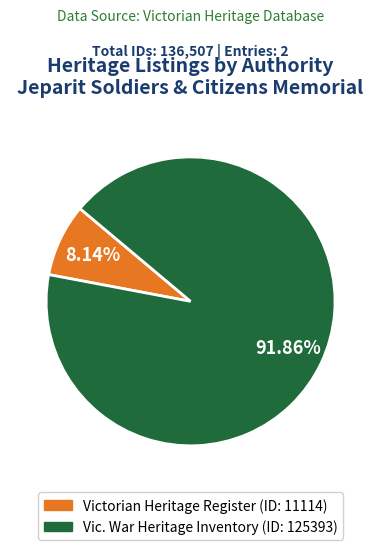

What is the majority slice?

Vic. War Heritage Inventory (ID: 125393)